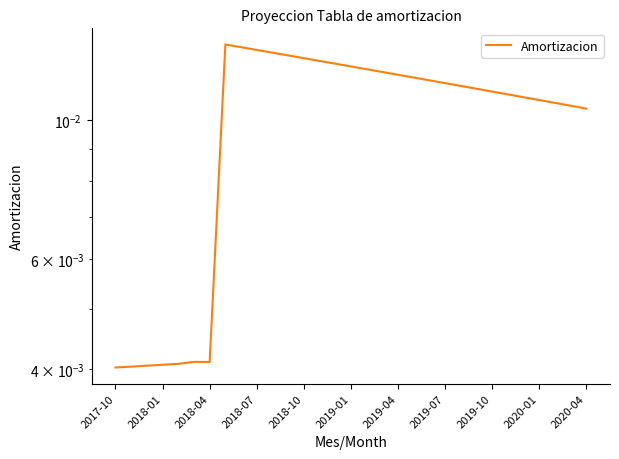

What is the label of the 7th point from the left?

2018-04